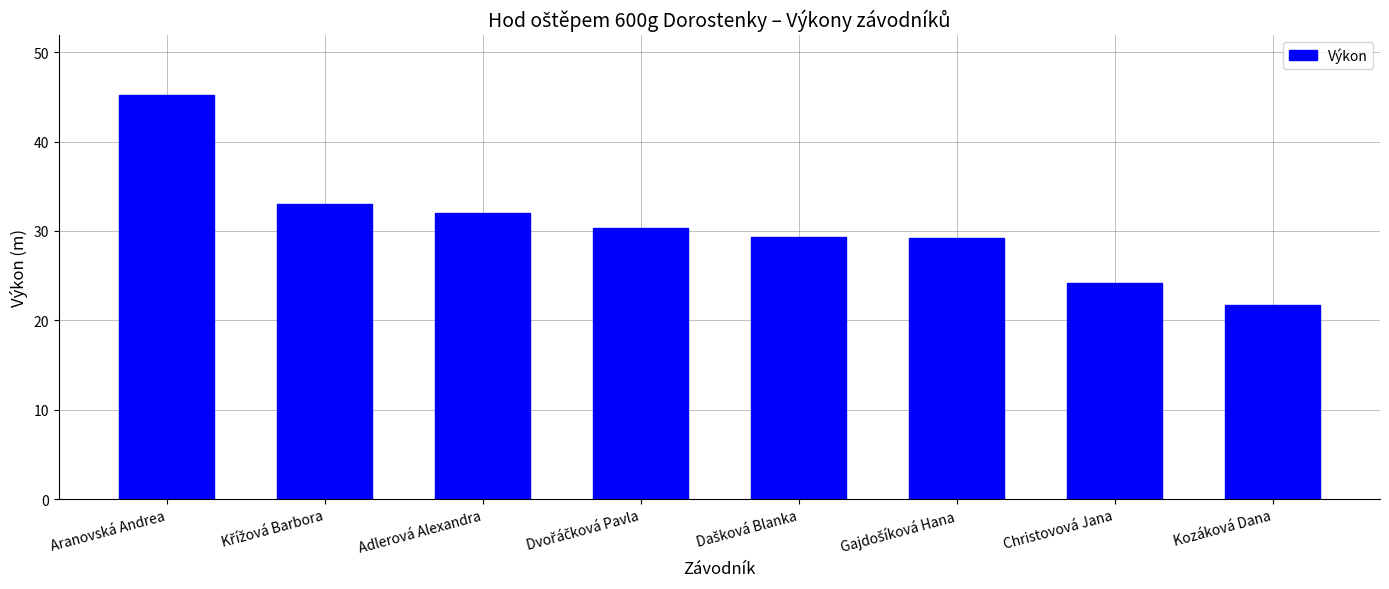

How many series are shown in this chart?

1